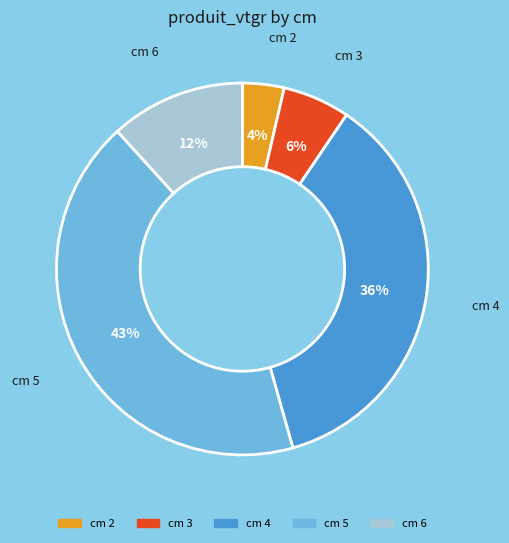

Rank the categories by value from highest to lowest.

cm 5, cm 4, cm 6, cm 3, cm 2